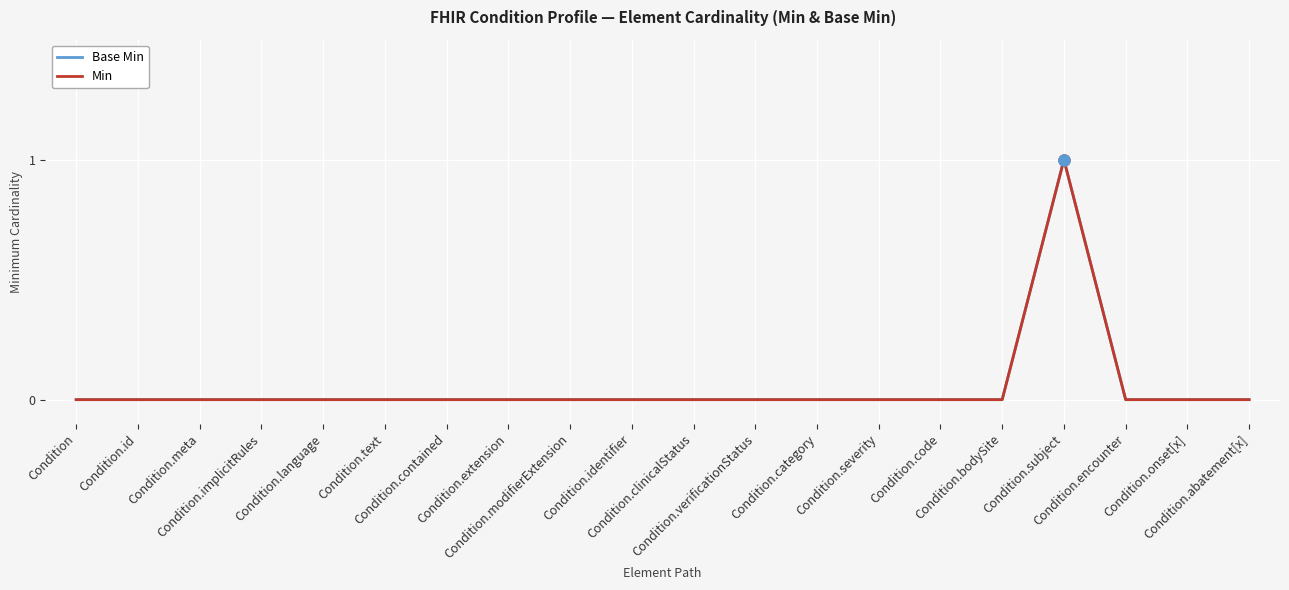

Is this an area chart (filled region under the line)?

No